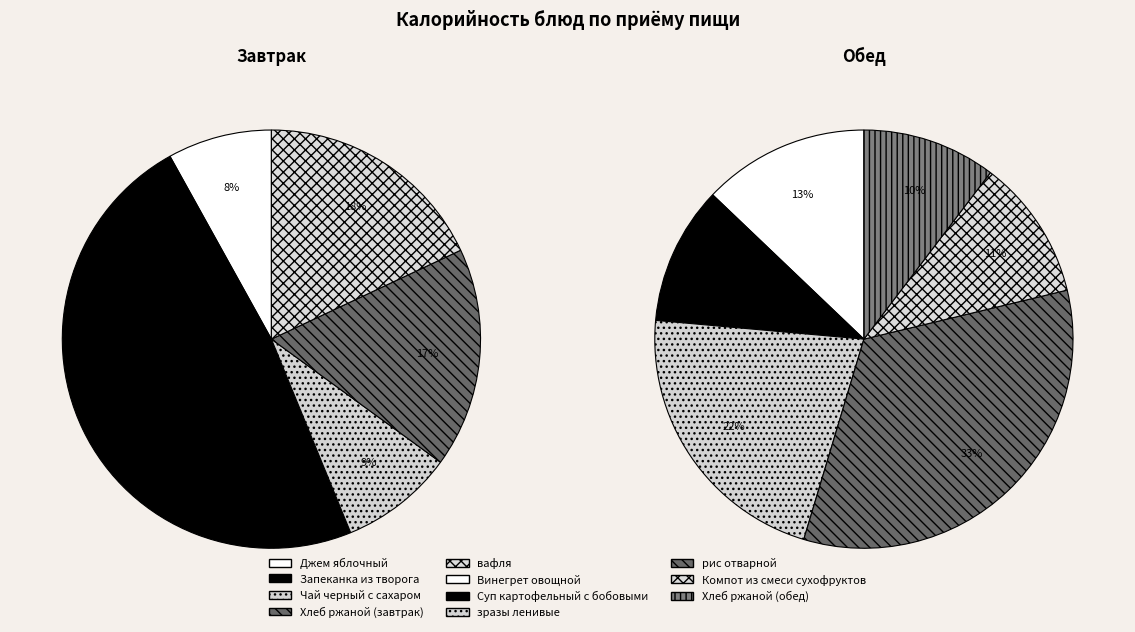

How many slices are in this pie chart?

11